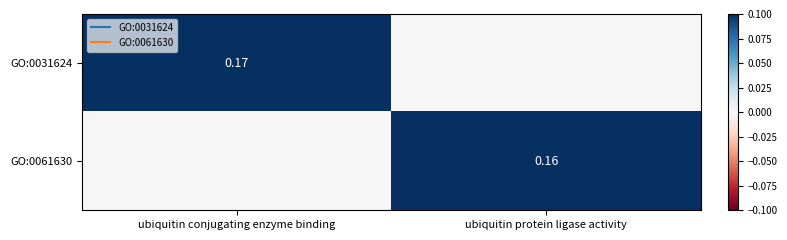

Rank the categories by GO:0061630 value from highest to lowest.

ubiquitin protein ligase activity, ubiquitin conjugating enzyme binding